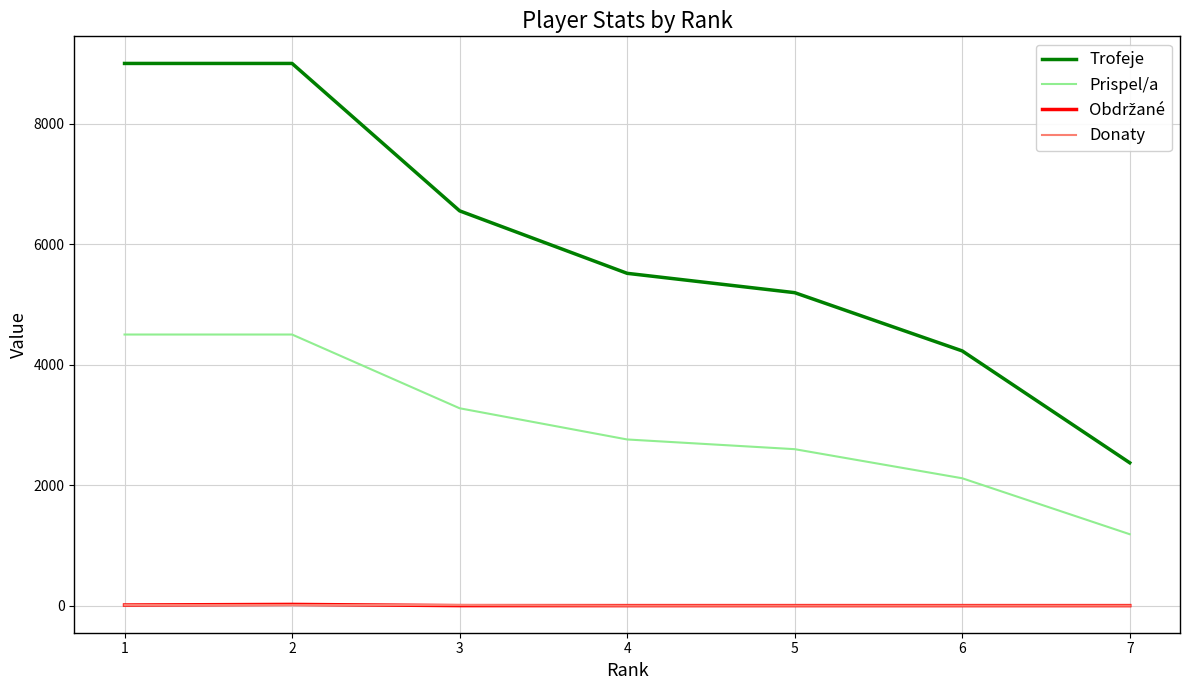

The value of Trofeje at 2 is 9000. True or false?

True